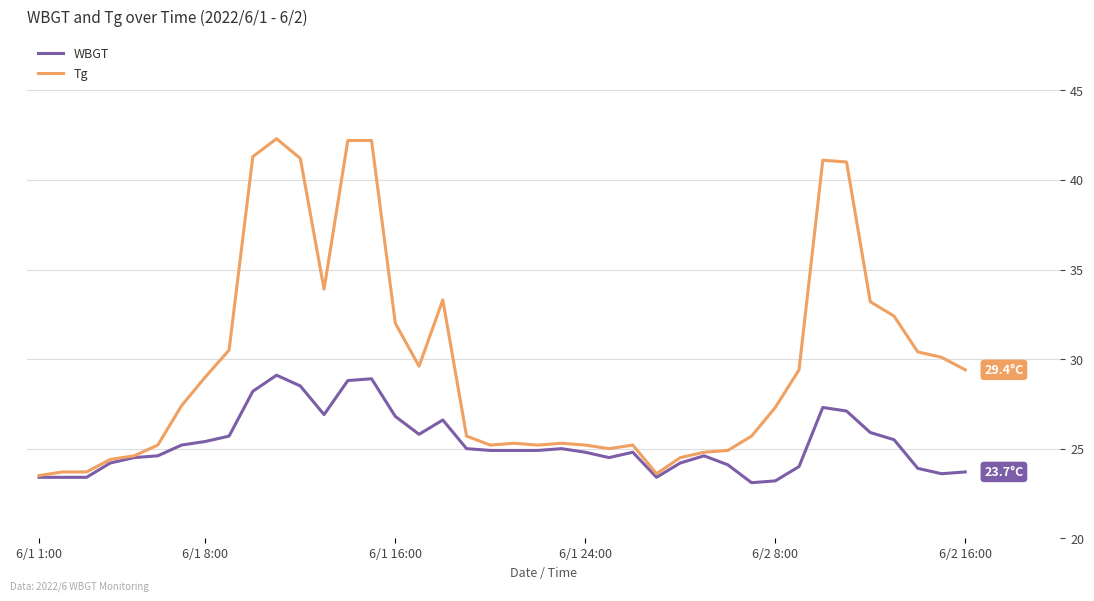

What is the smallest value displayed?

23.1